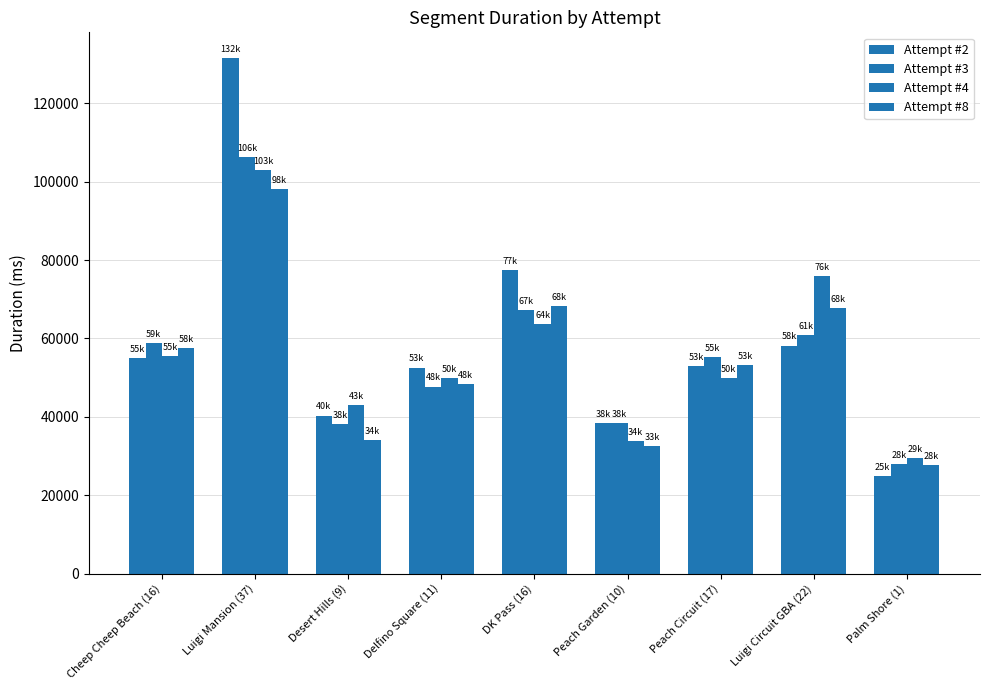

At which label does Attempt #8 first exceed 53271?

Cheep Cheep Beach (16)